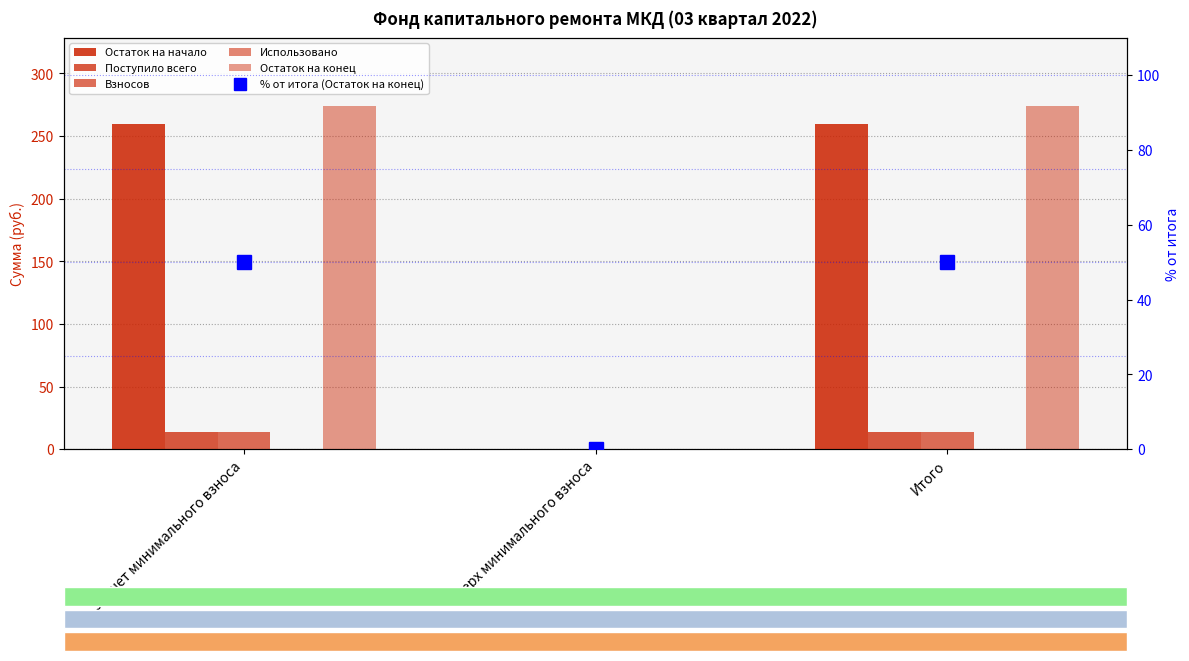

At which label is % от итога (Остаток на конец) closest to 25?

за счет минимального взноса